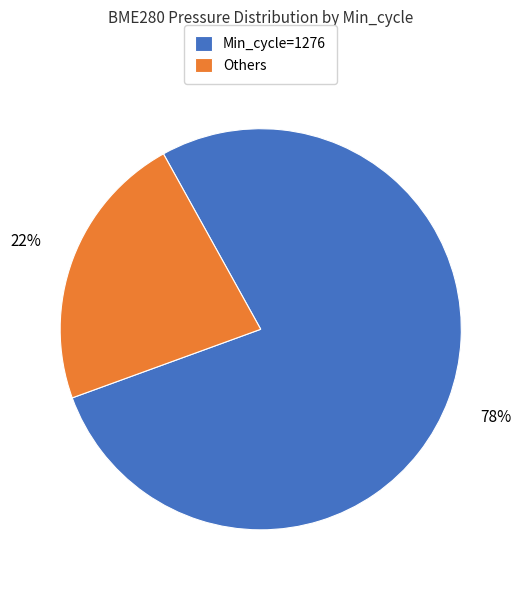

Rank the categories by value from highest to lowest.

Min_cycle=1276, Others